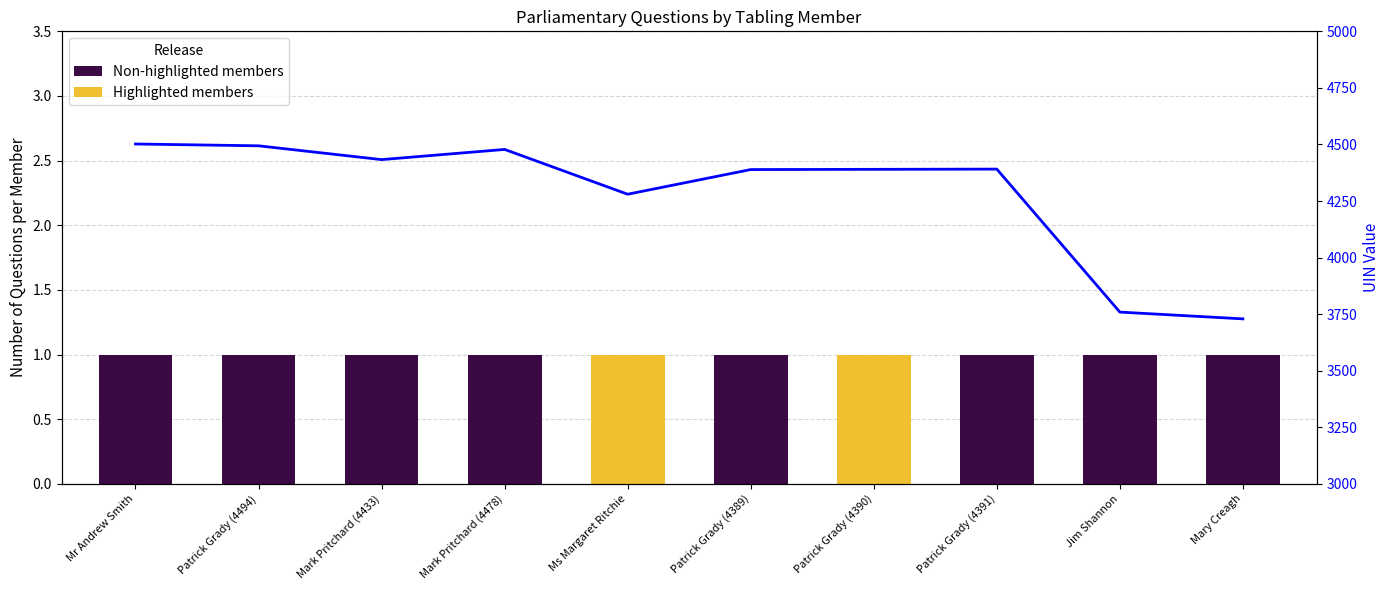

Reading left to right, what are all the values shown in this chart?

Mr Andrew Smith=4502	Patrick Grady (4494)=4494	Mark Pritchard (4433)=4433	Mark Pritchard (4478)=4478	Ms Margaret Ritchie=4280	Patrick Grady (4389)=4389	Patrick Grady (4390)=4390	Patrick Grady (4391)=4391	Jim Shannon=3759	Mary Creagh=3729